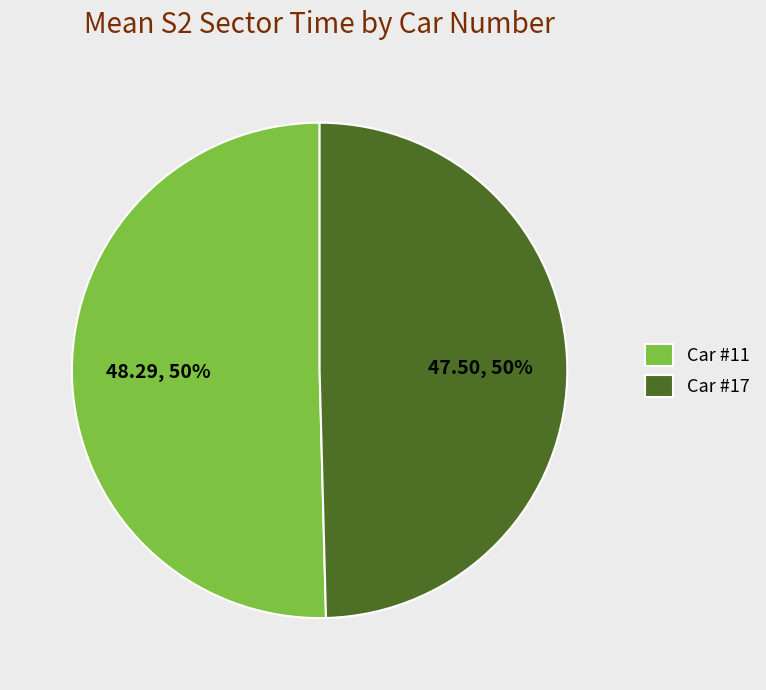

To the nearest percent, what percentage of the pie is Car #11?

50%